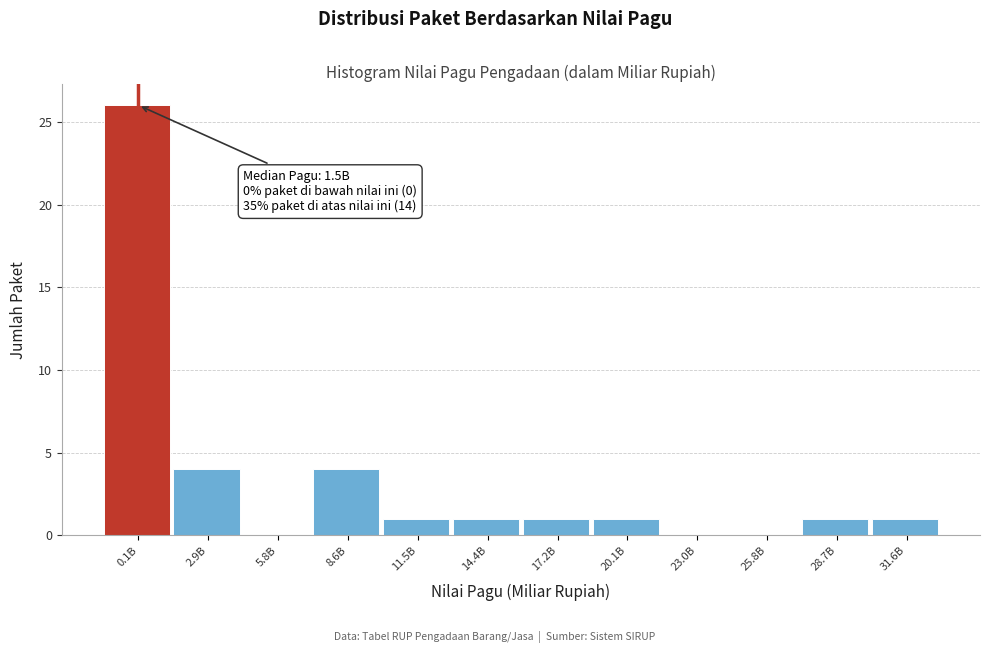

Reading left to right, transcribe all the data shown in this chart.

0.1B=26	2.9B=4	5.8B=0	8.6B=4	11.5B=1	14.4B=1	17.2B=1	20.1B=1	23.0B=0	25.8B=0	28.7B=1	31.6B=1